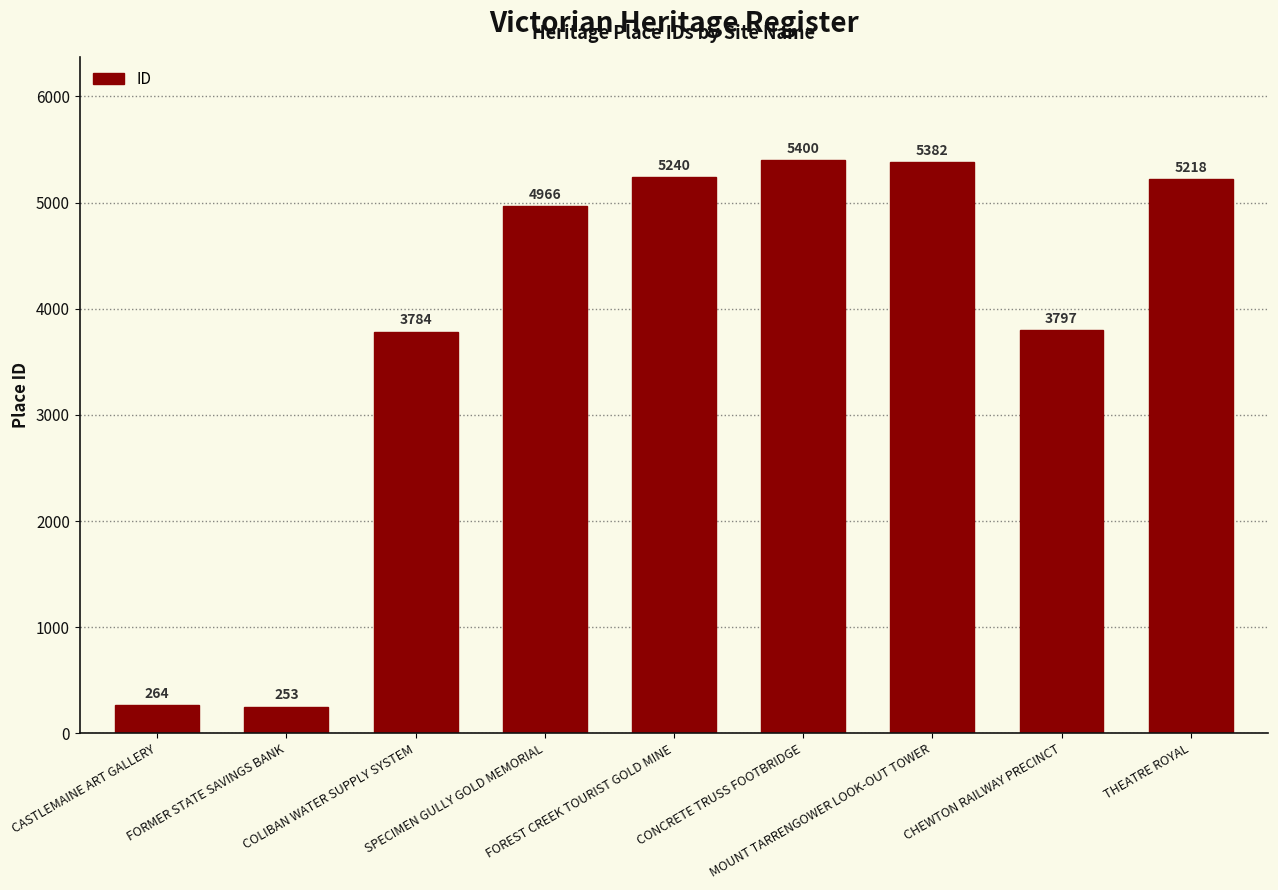

Between THEATRE ROYAL and SPECIMEN GULLY GOLD MEMORIAL, which is larger?

THEATRE ROYAL